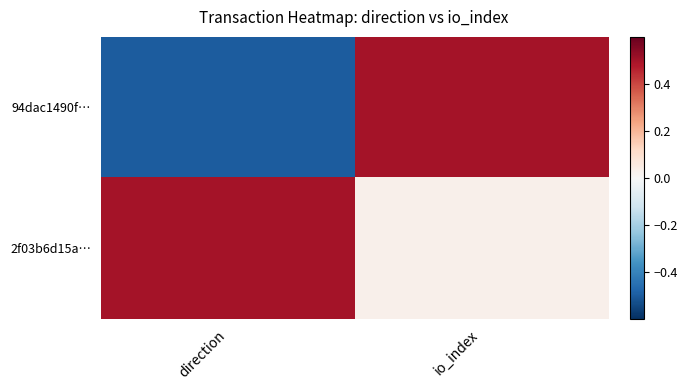

How many categories are shown in the chart?

2